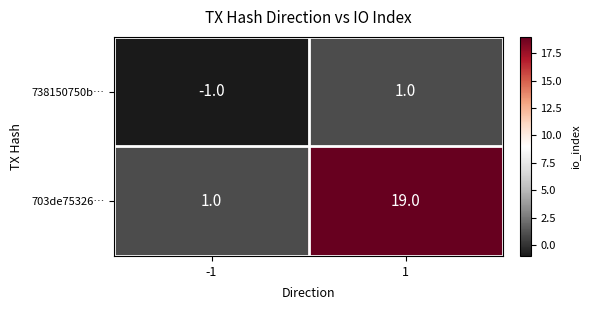

Count the number of data series in this chart.

2